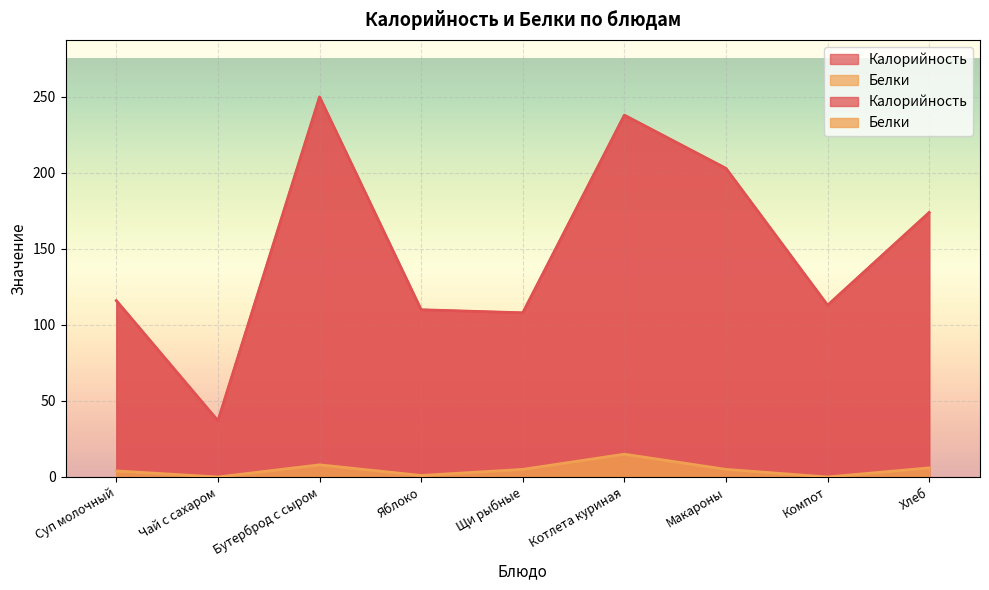

How many data points in Белки are above 5?

3